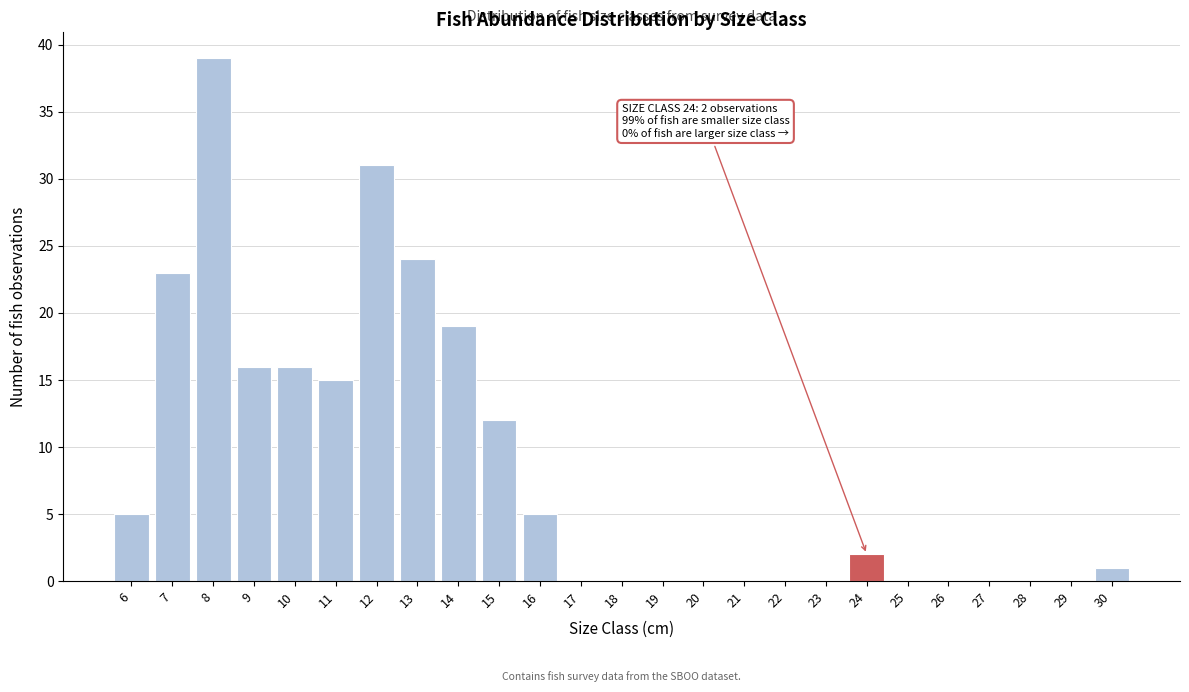

Which range on the x-axis has the tallest bar?

7.5 to 8.5